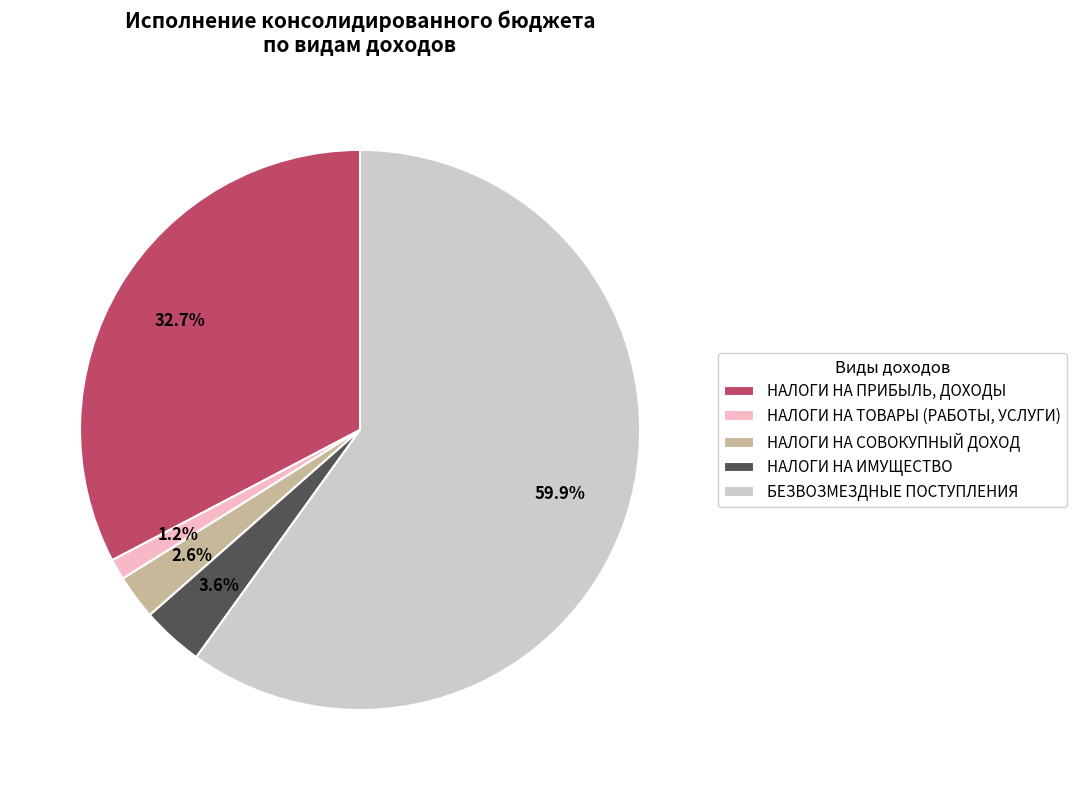

Combined, do БЕЗВОЗМЕЗДНЫЕ ПОСТУПЛЕНИЯ and НАЛОГИ НА ТОВАРЫ (РАБОТЫ, УСЛУГИ) account for over 50%?

Yes